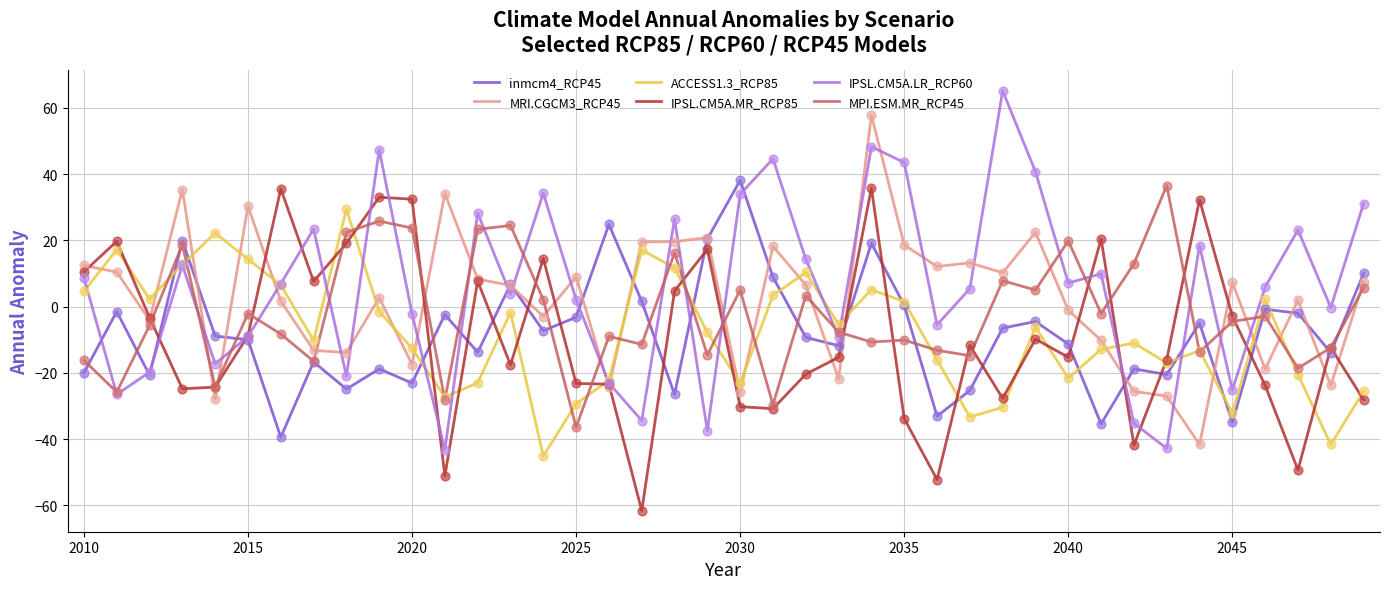

What is the minimum value for inmcm4_RCP45?

-39.4